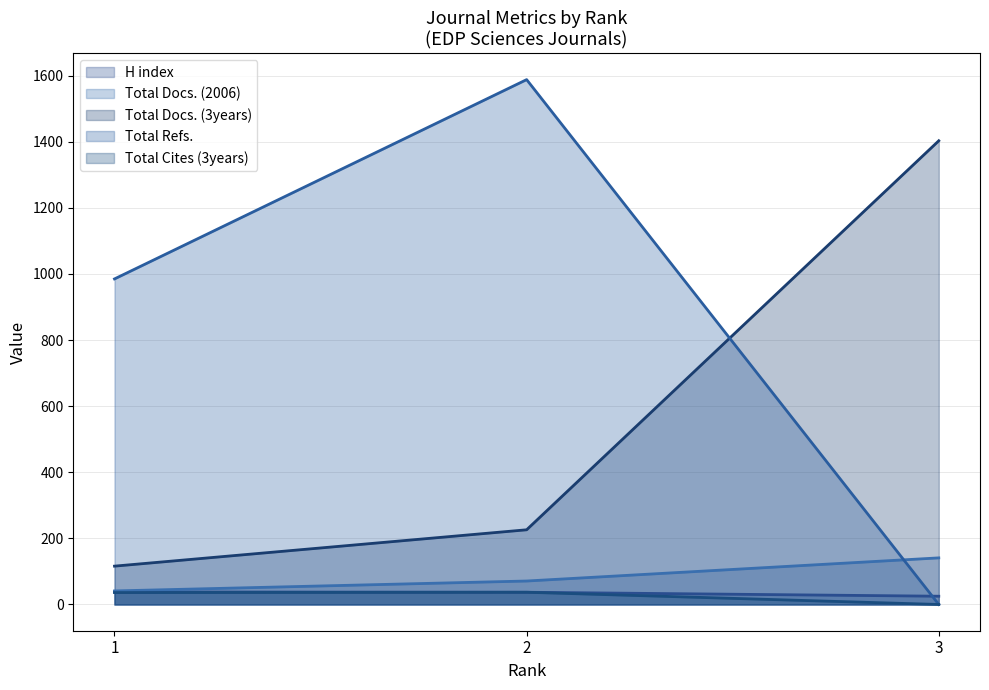

Reading left to right, what are all the values shown in this chart?

H index: 38	37	25
Total Docs. (2006): 41	71	141
Total Docs. (3years): 116	226	1403
Total Refs.: 985	1588	0
Total Cites (3years): 36	37	0